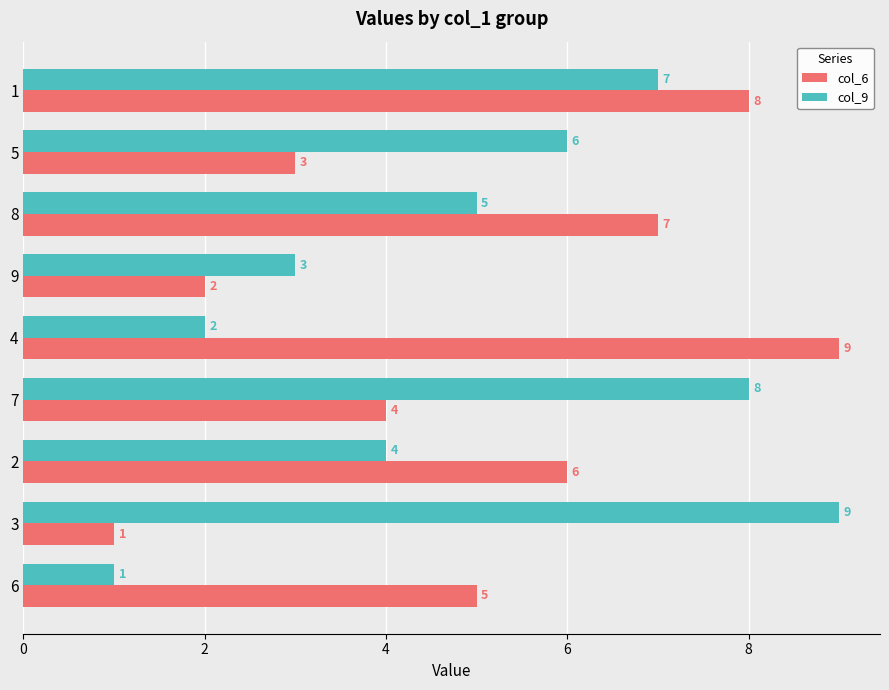

What is the difference between the maximum and second lowest values in the col_6 series?

7